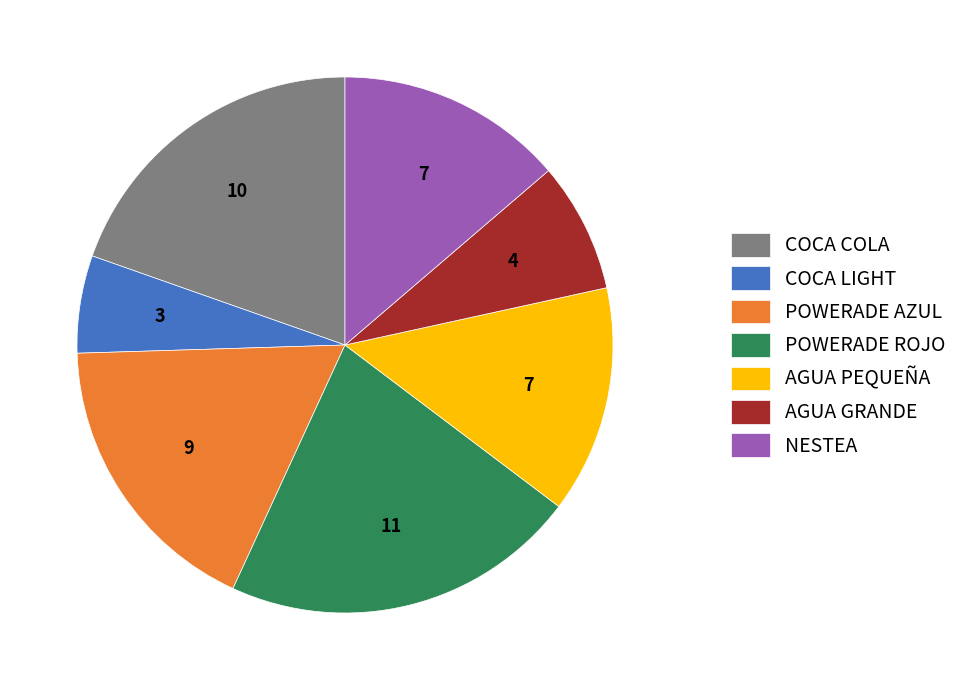

Is there a majority slice in this chart?

No